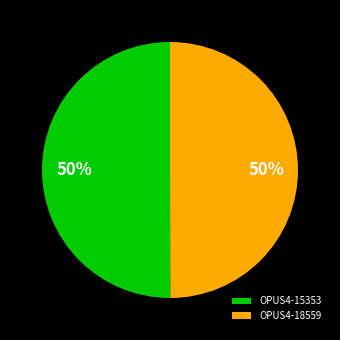

To the nearest percent, what is the combined percentage of OPUS4-15353 and OPUS4-18559?

100%